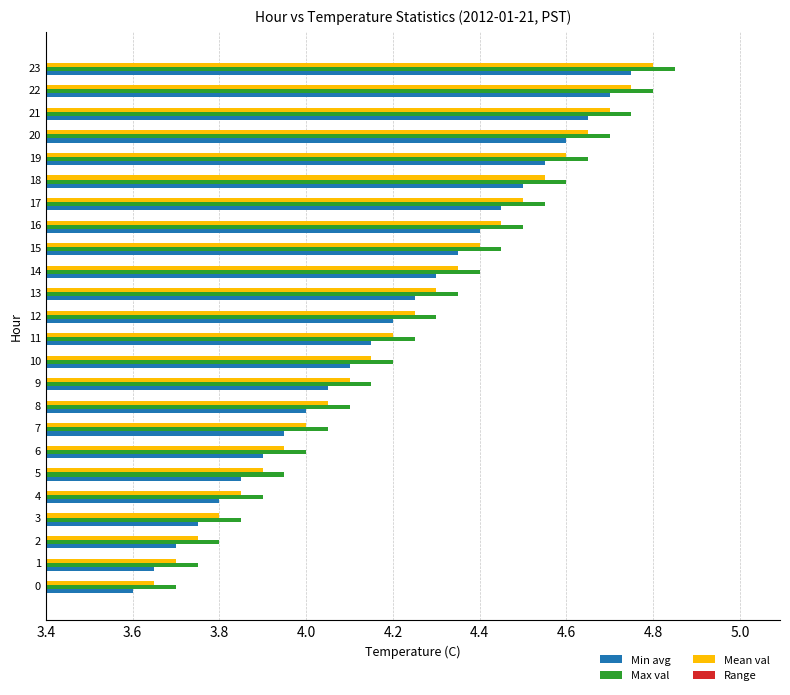

Is it true that Mean val equals 4.0 at 7?

True